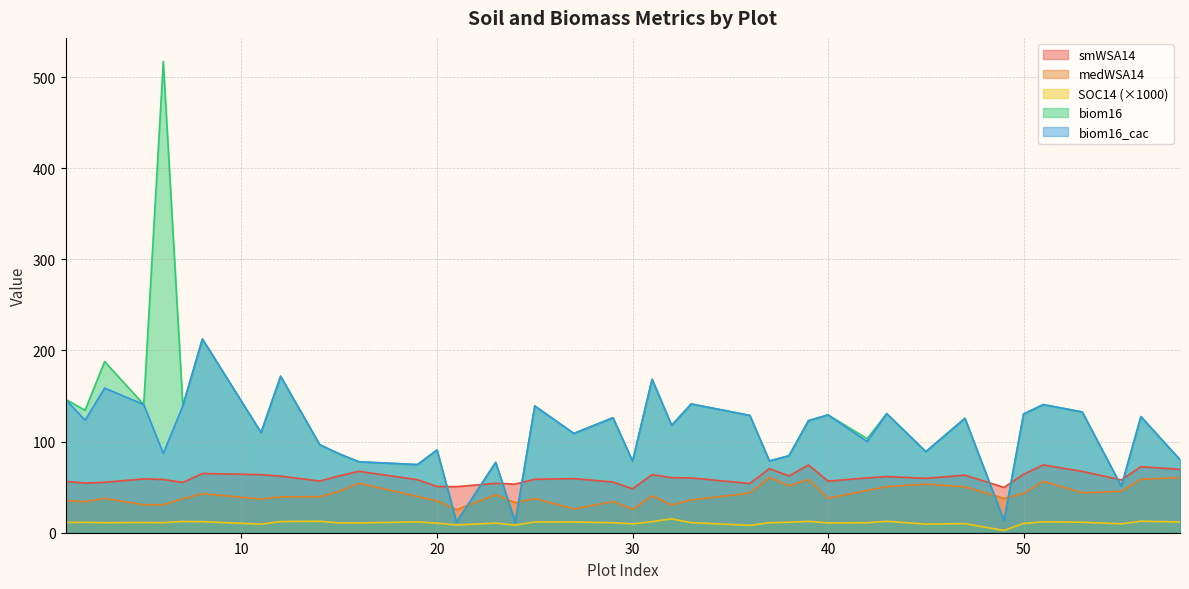

What is the approximate value of biom16 at 33?

141.3